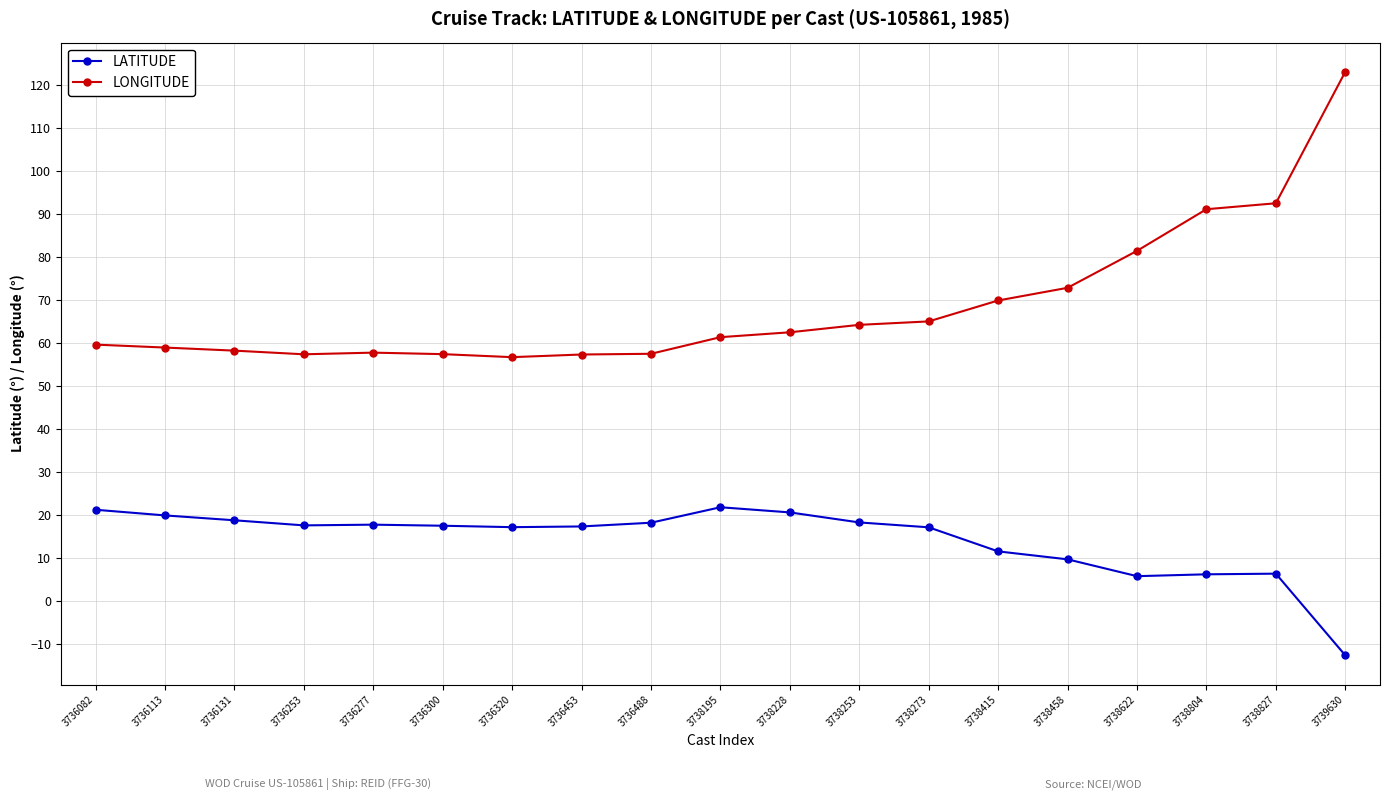

At which category does the chart reach its peak across all series?

3739630